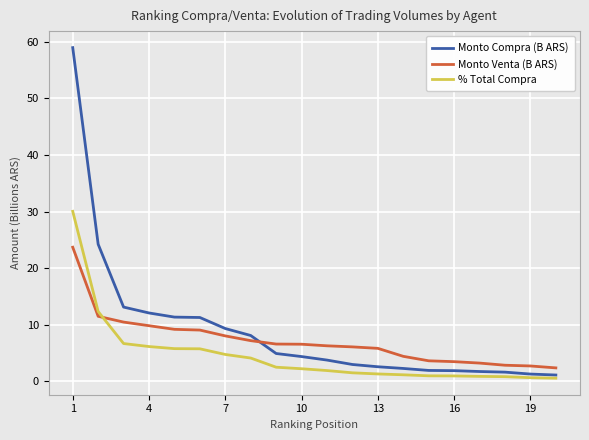

True or false: Monto Venta (B ARS) and % Total Compra intersect in this chart.

True